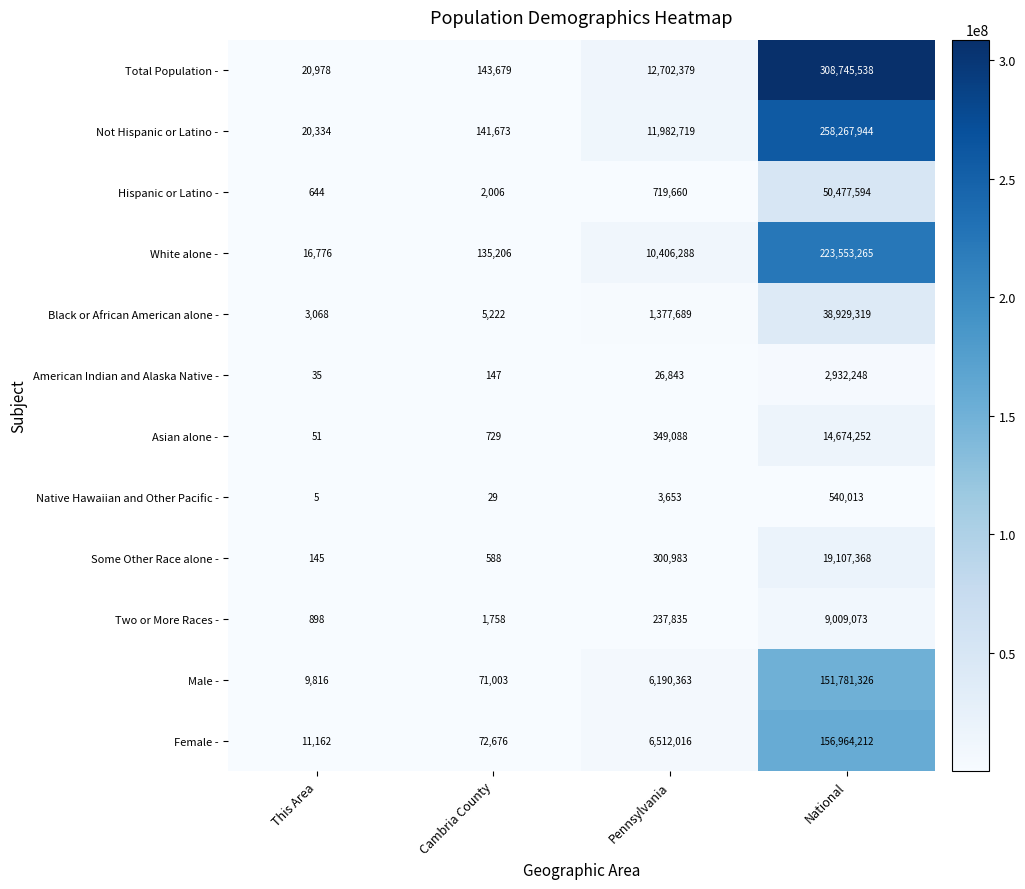

What is the difference between the highest and lowest values at National?

308205525